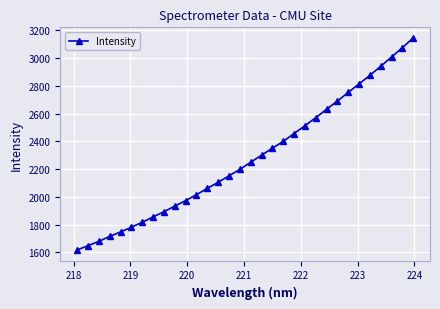

What is the difference between the second highest and minimum values?

1455.9